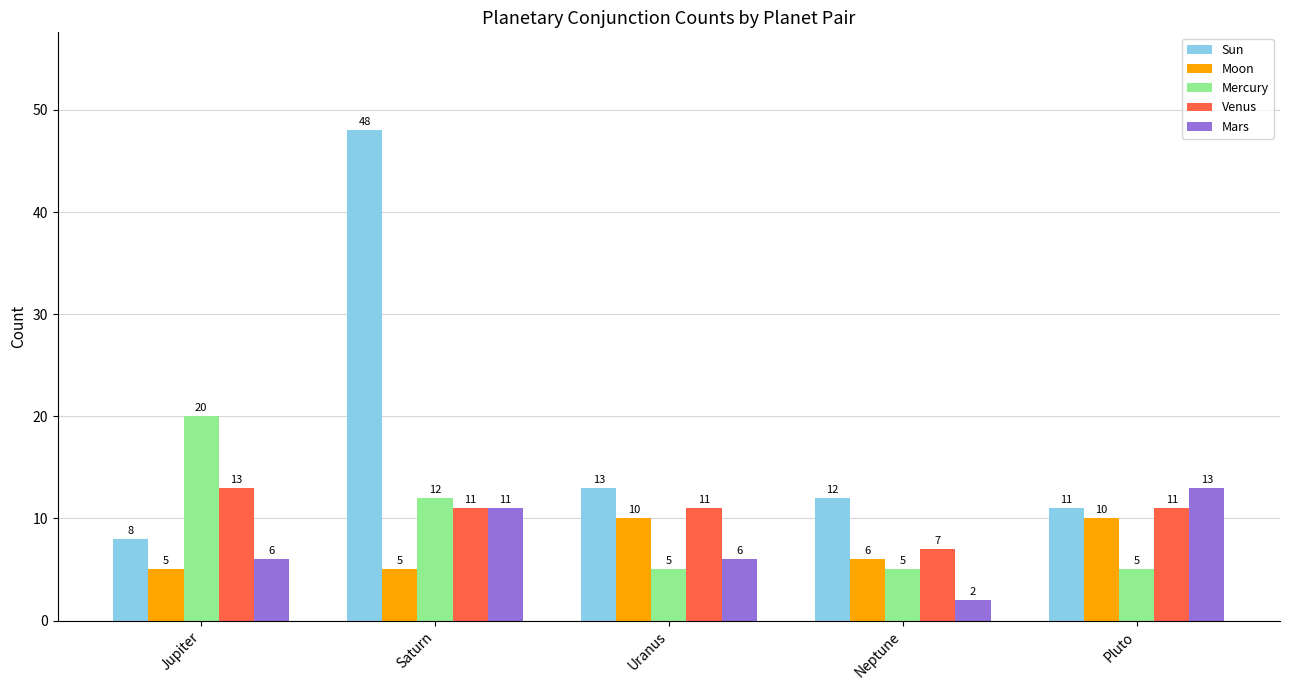

Which series has the widest spread of values?

Sun